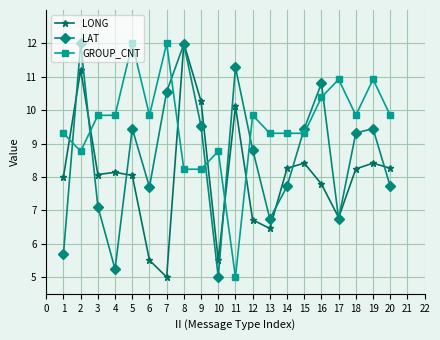

At which category is the sum across all series the highest?

8